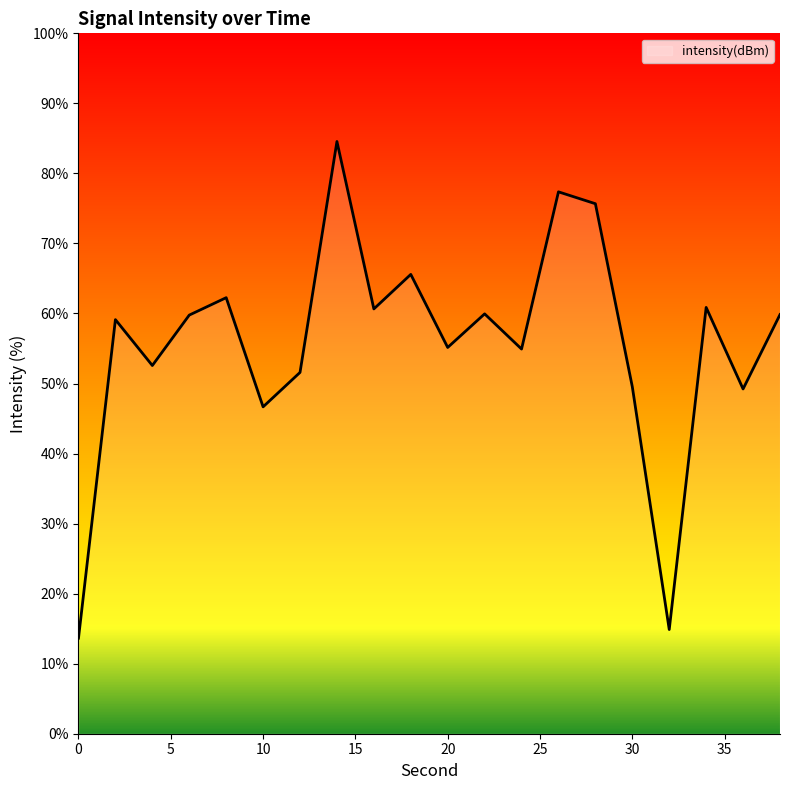

What is the maximum value shown in the chart?

84.6